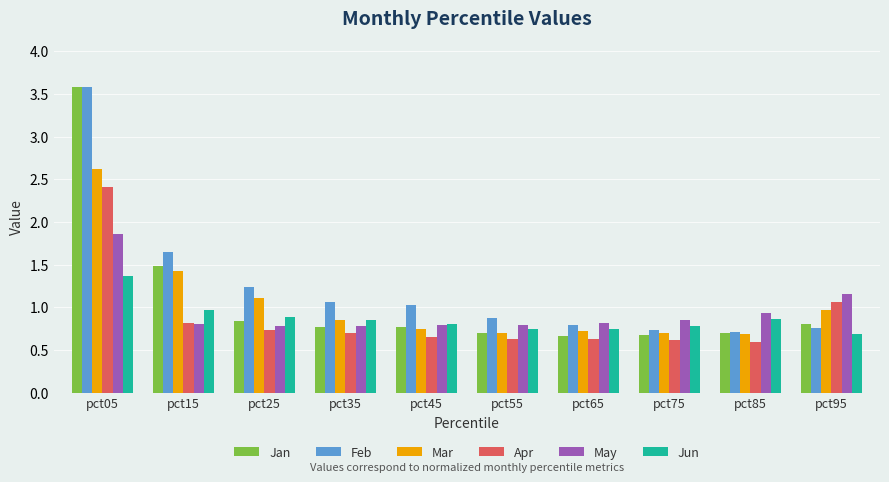

Count the number of categories in the chart.

10